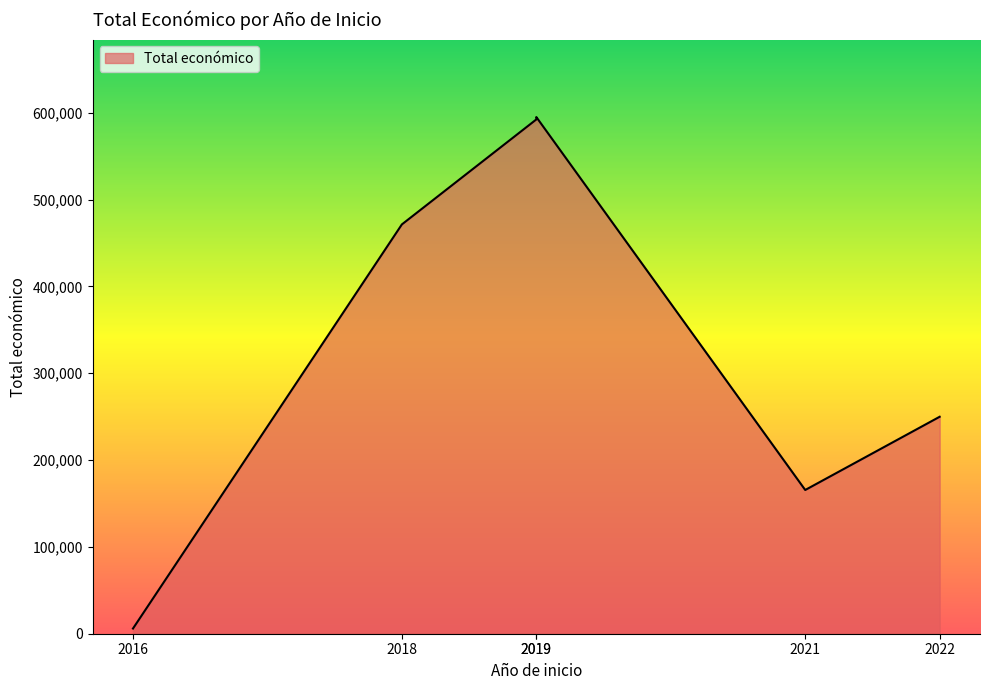

List the labels in order of value, largest first.

2019, 2019, 2018, 2022, 2021, 2016